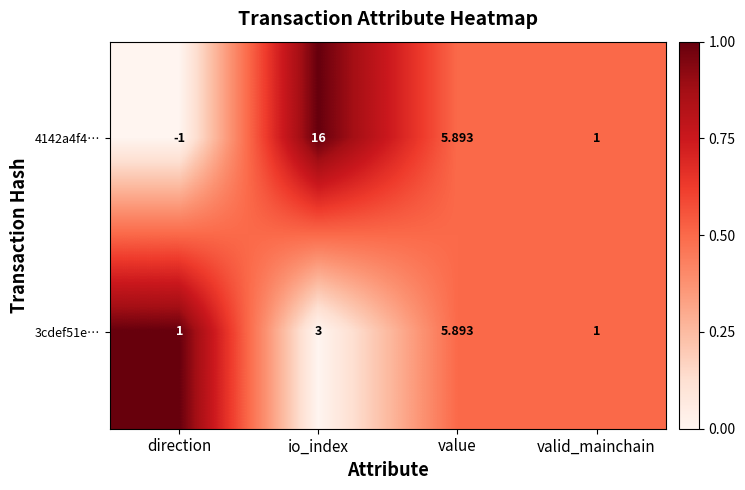

List the labels in order of 4142a4f4… value, smallest first.

direction, valid_mainchain, value, io_index